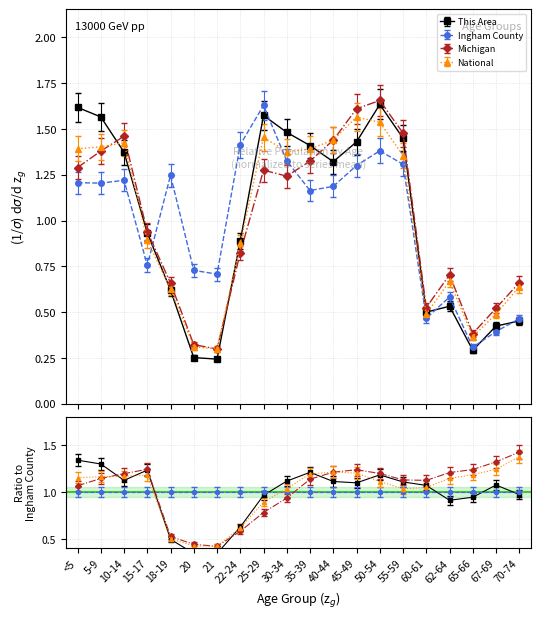

Which series has the widest spread of values?

This Area